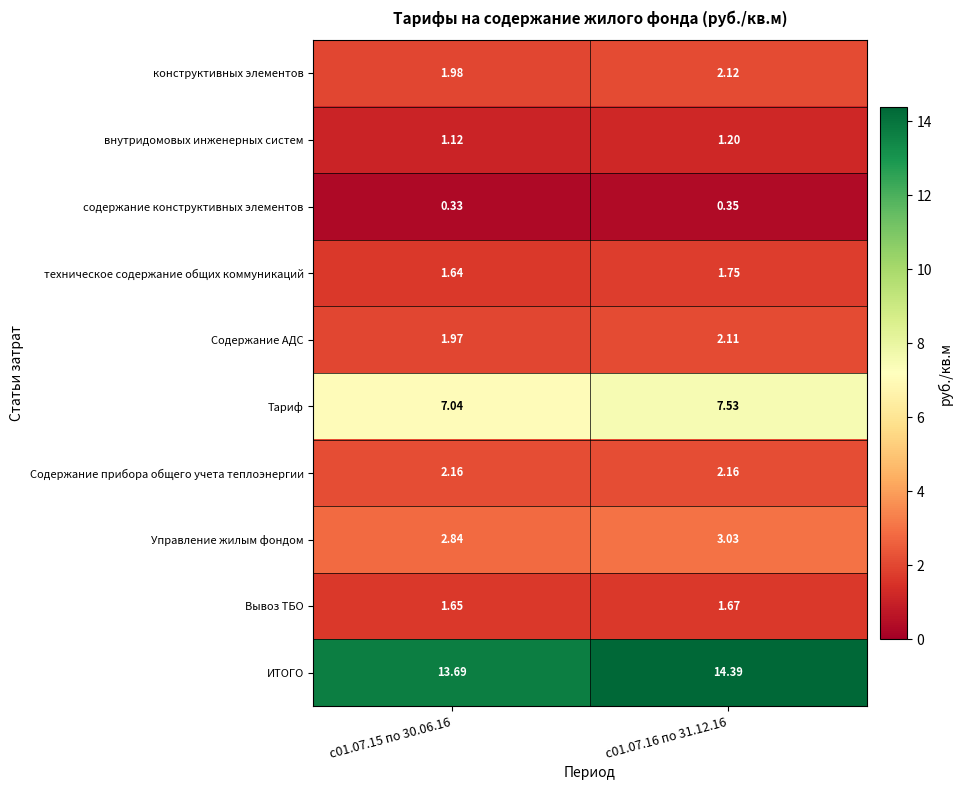

Which series has the widest spread of values?

ИТОГО